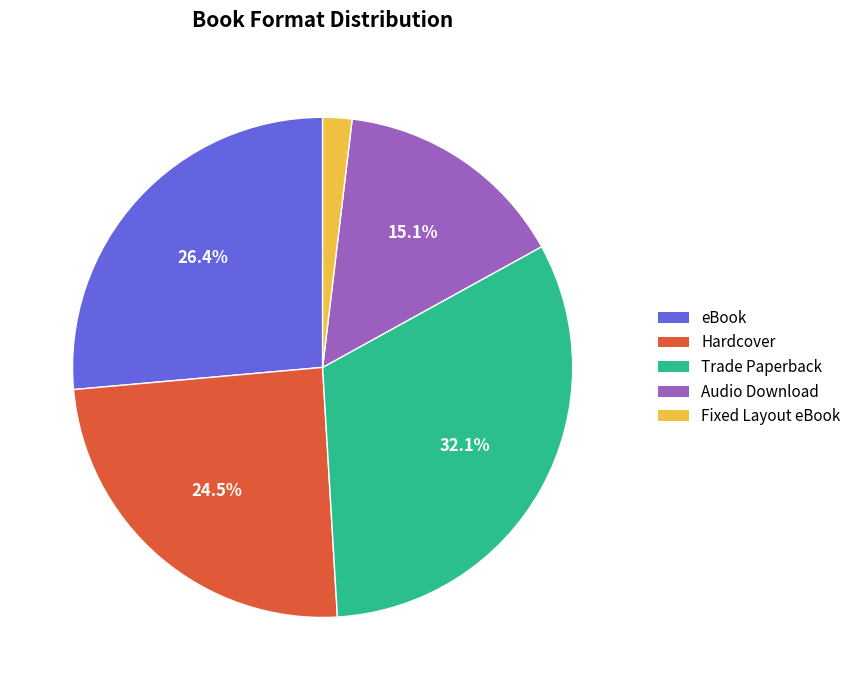

To the nearest percent, what is the difference between the largest and smallest slice percentages?

30%